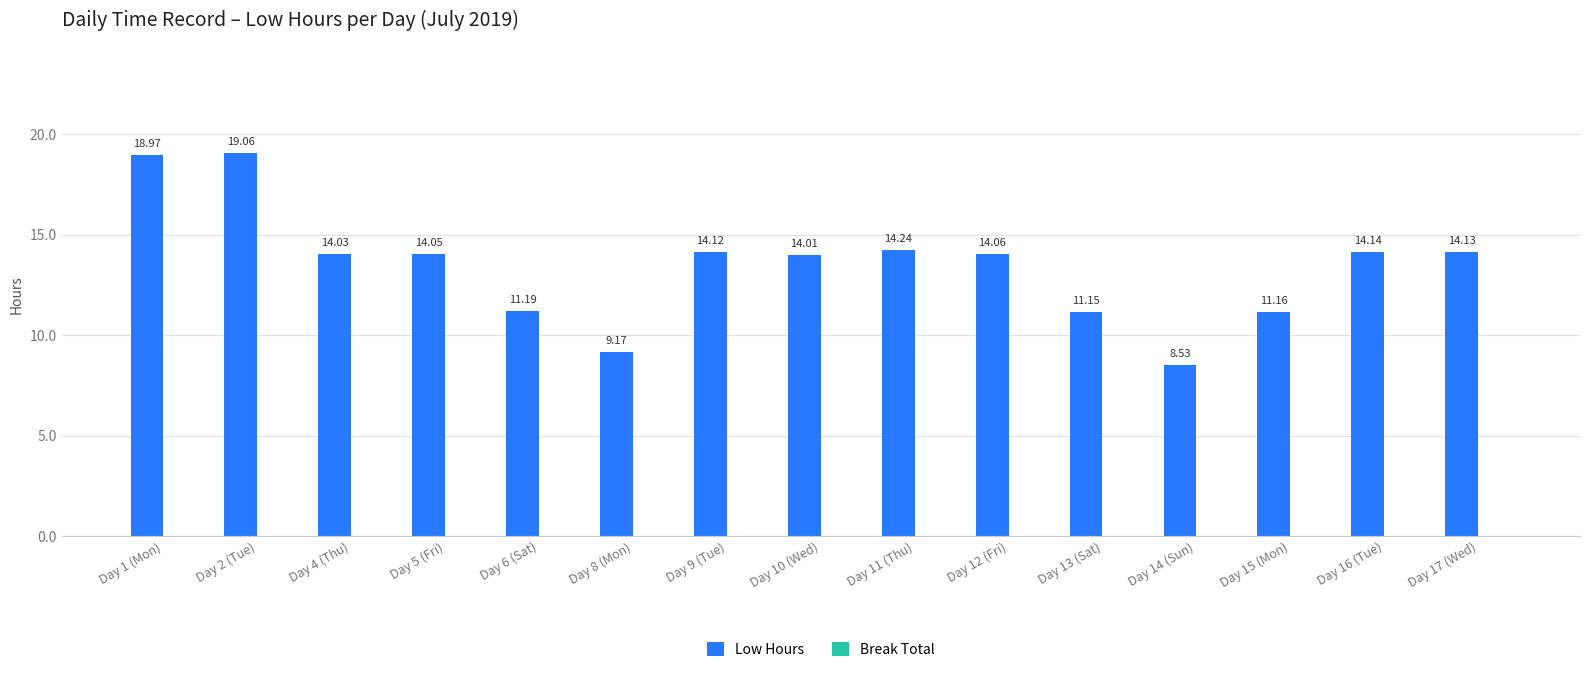

Are the bars grouped side by side (vs. stacked)?

No